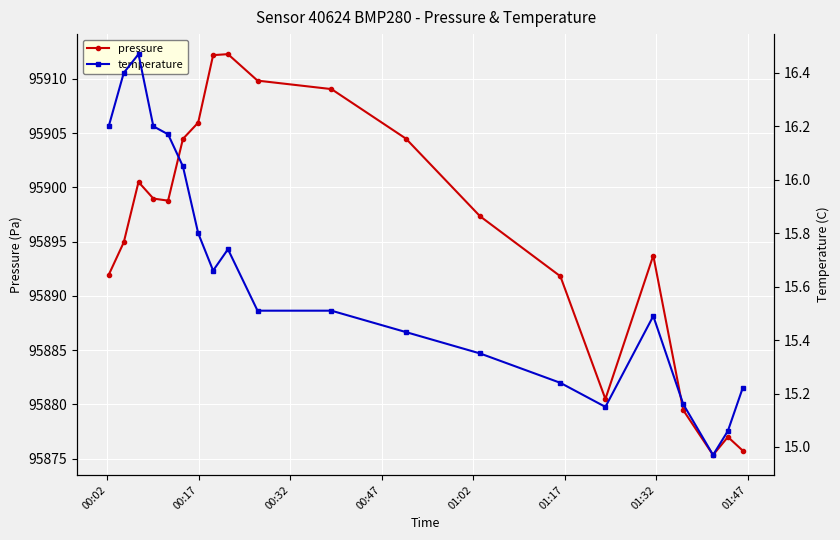

What is the difference between the maximum and minimum values in the temperature series?

1.5